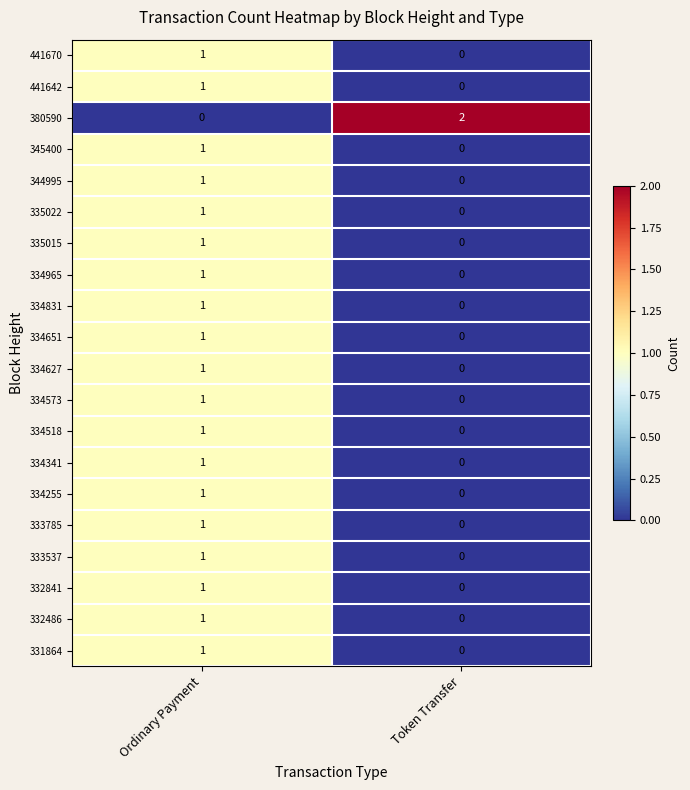

Which category has the lowest value in the 380590 series?

Ordinary Payment